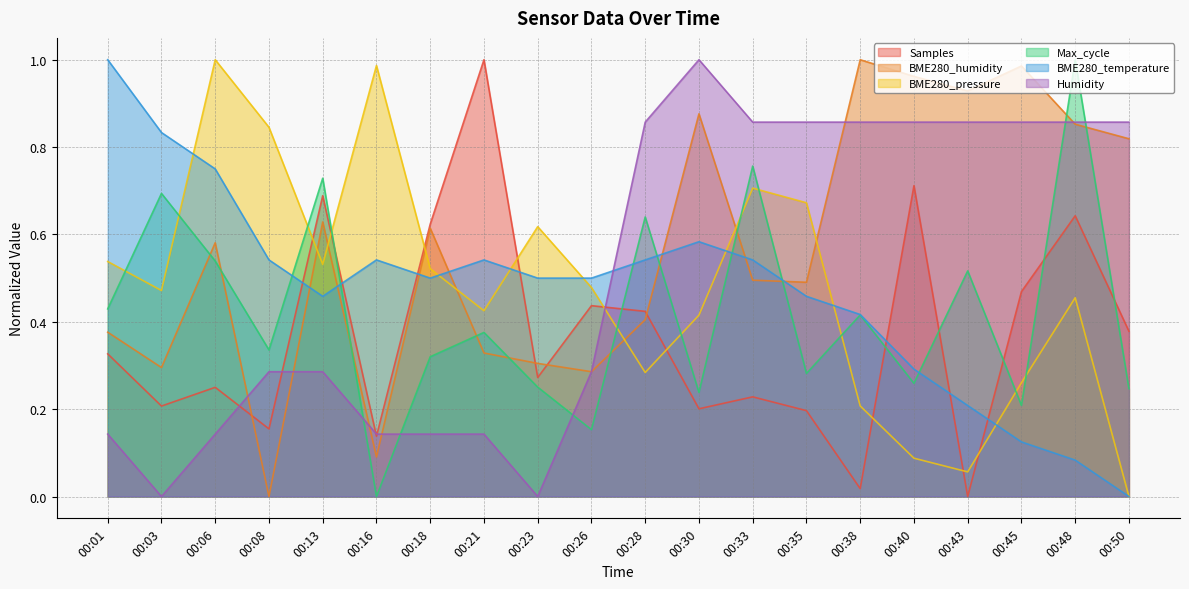

Is the value of Humidity at 00:38 greater than the value of Max_cycle at 00:06?

Yes